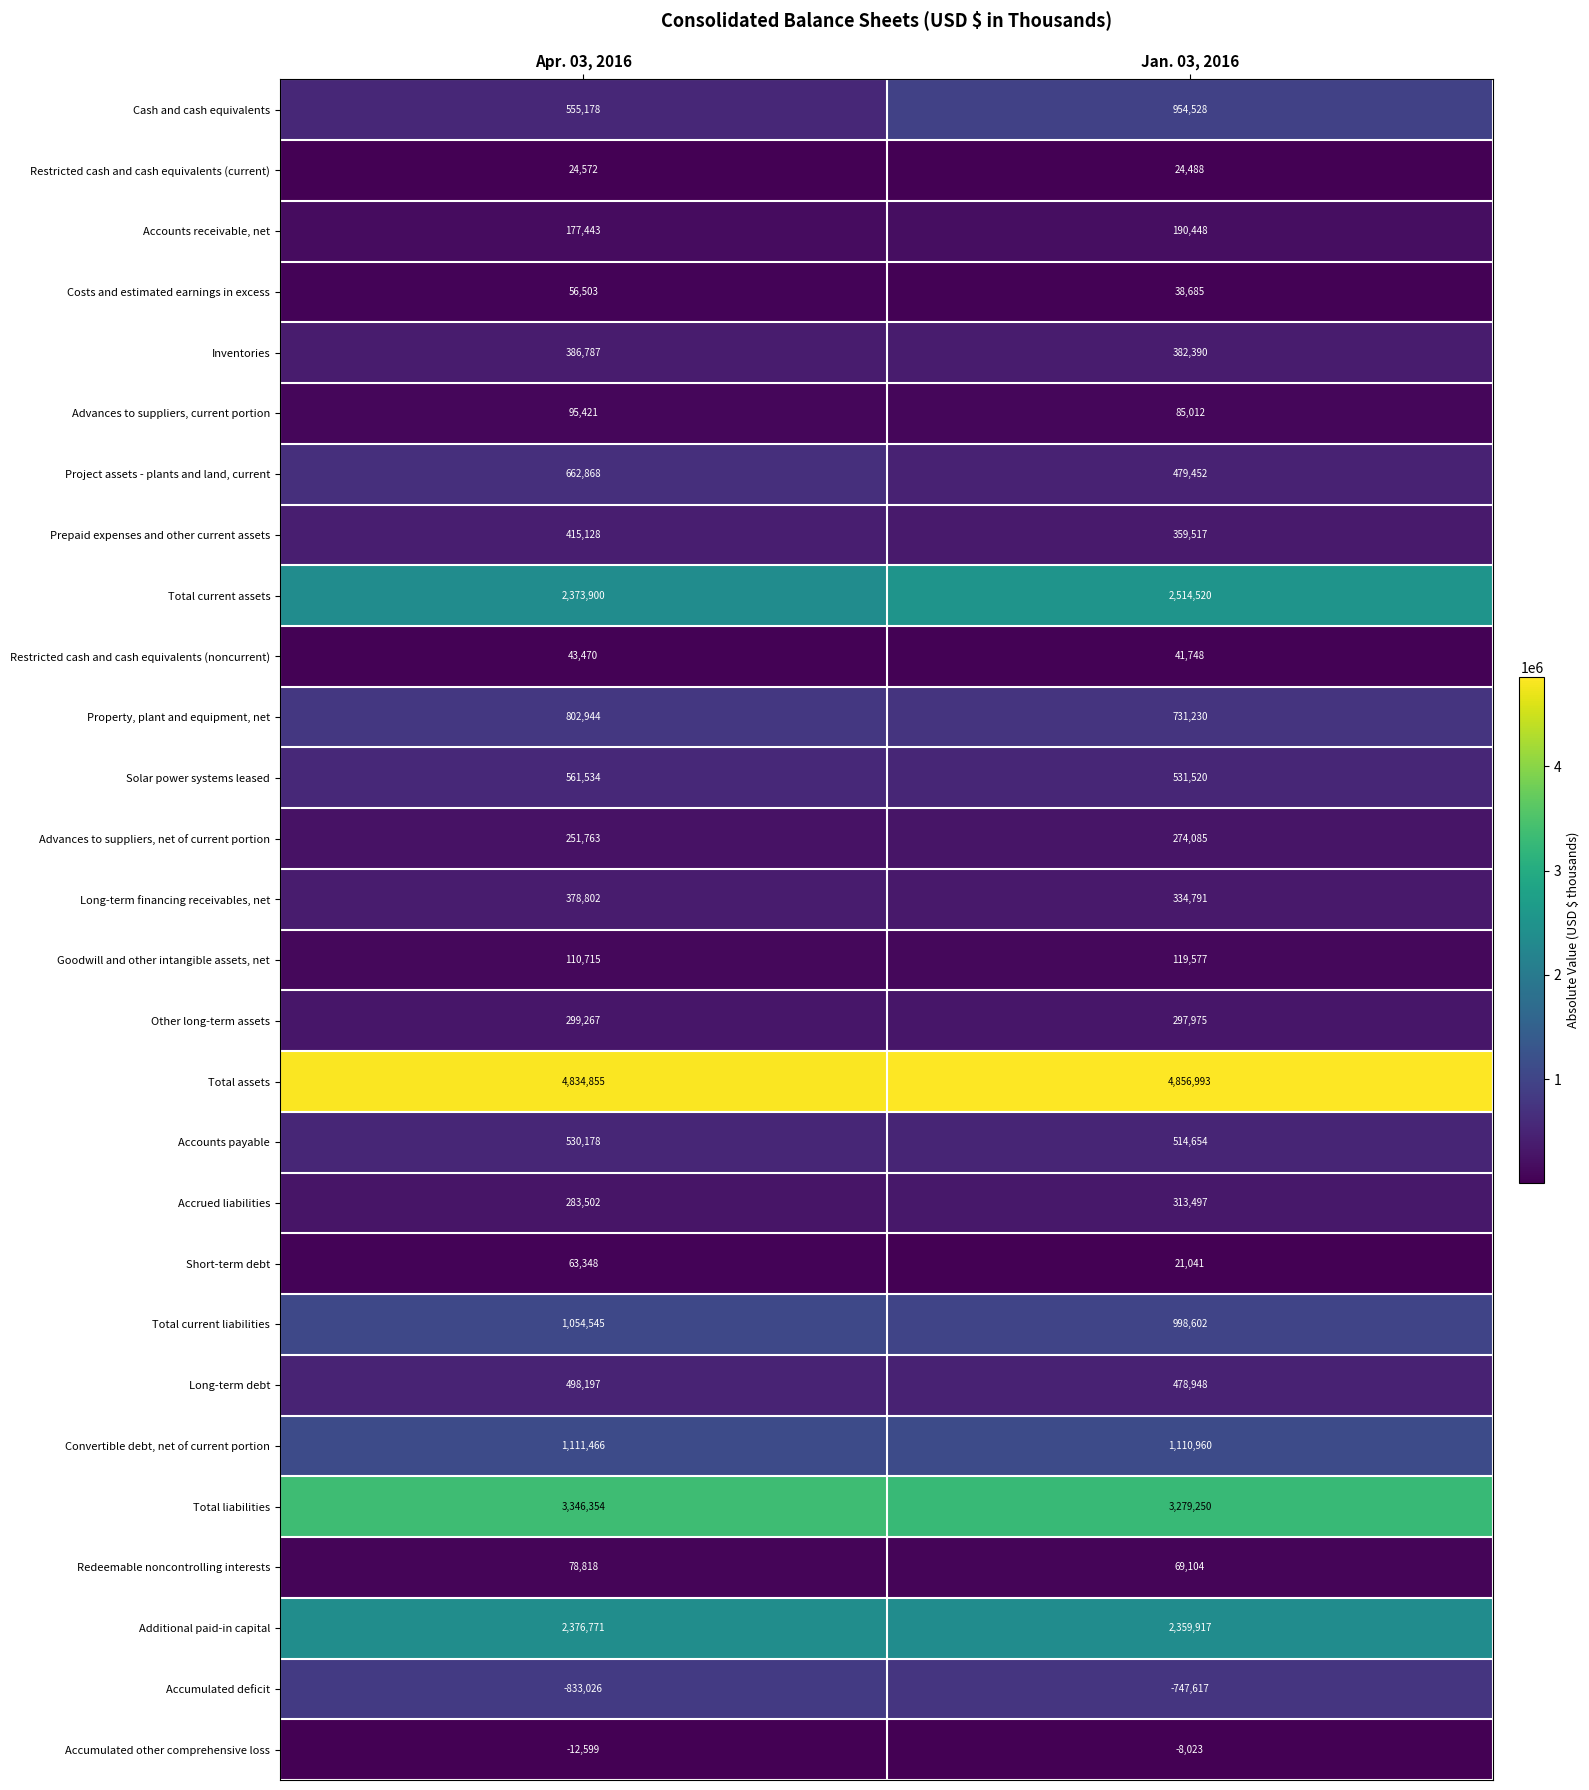

What is the spread (max minus min) of values at Jan. 03, 2016?

5604610